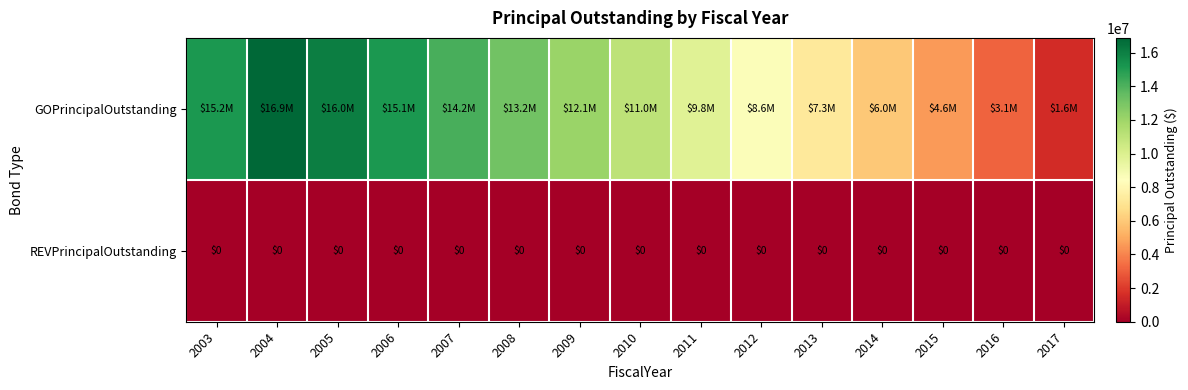

Is it true that REVPrincipalOutstanding equals 0 at 2004?

True